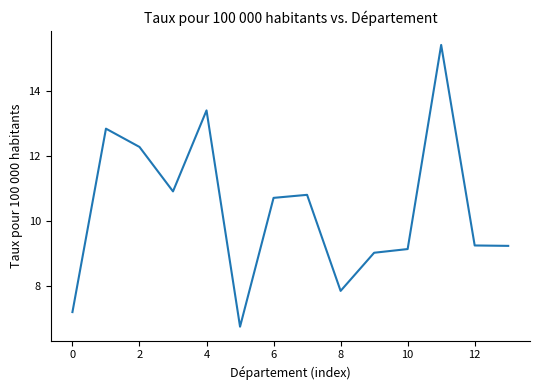

What is the maximum value shown in the chart?

15.4